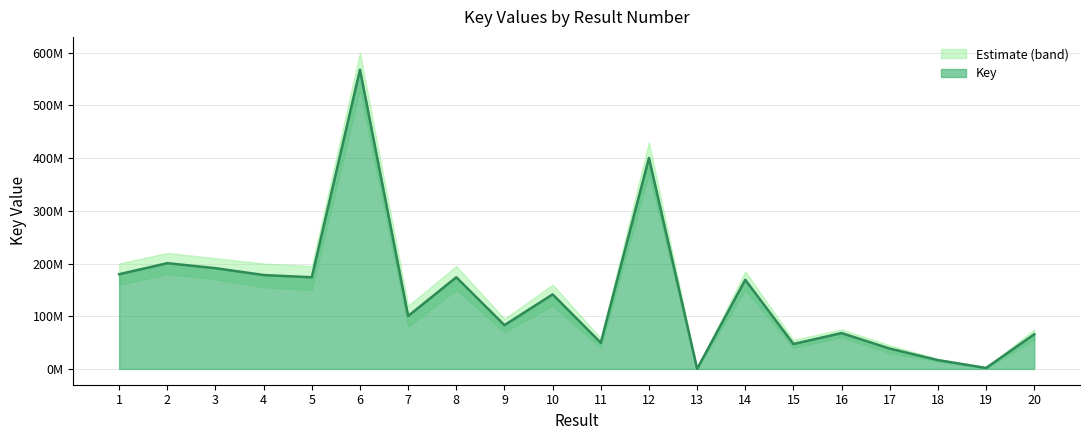

How many interior local peaks (higher than both neighbors) does the data have?

7